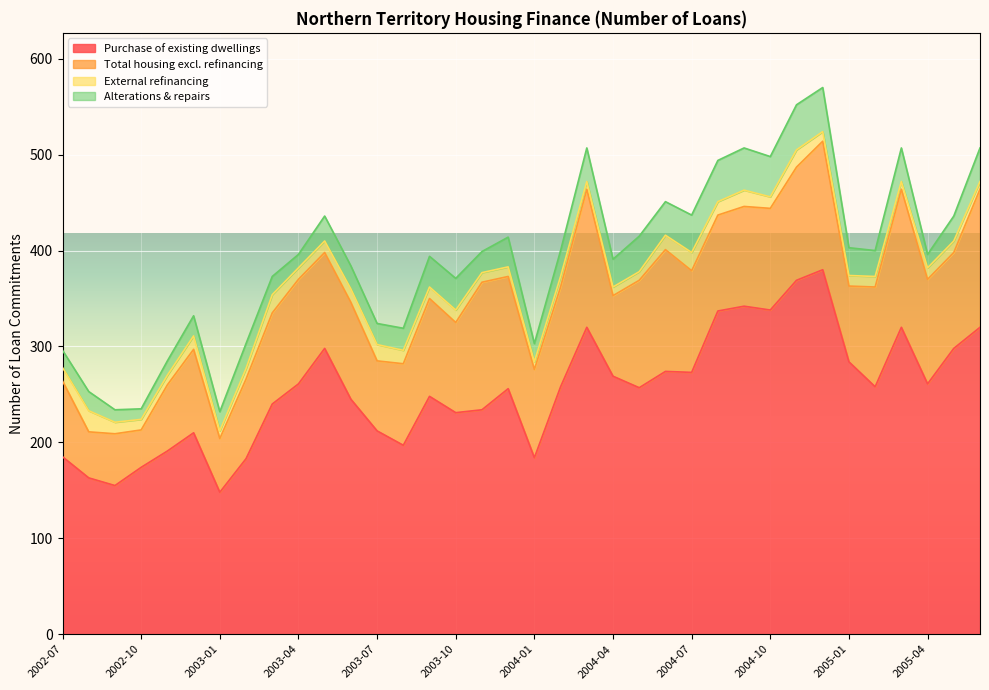

Does the chart display data point markers on the line(s)?

No